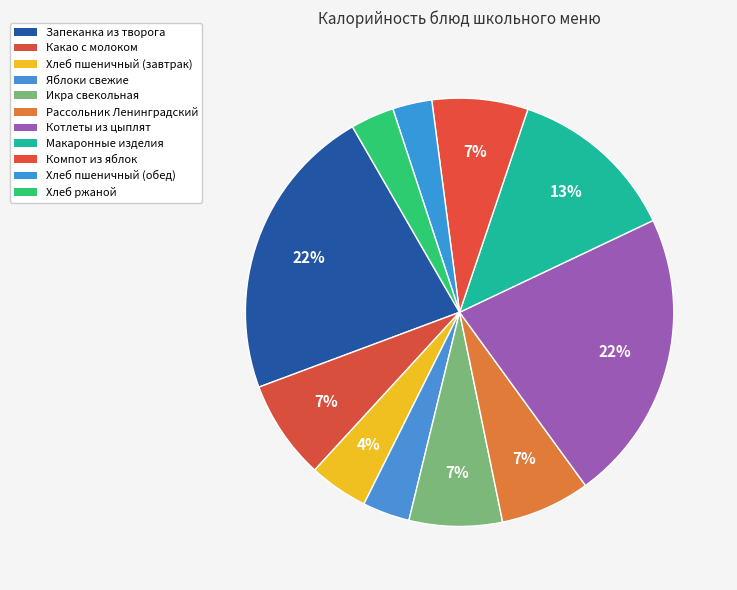

Between Яблоки свежие and Запеканка из творога, which is larger?

Запеканка из творога